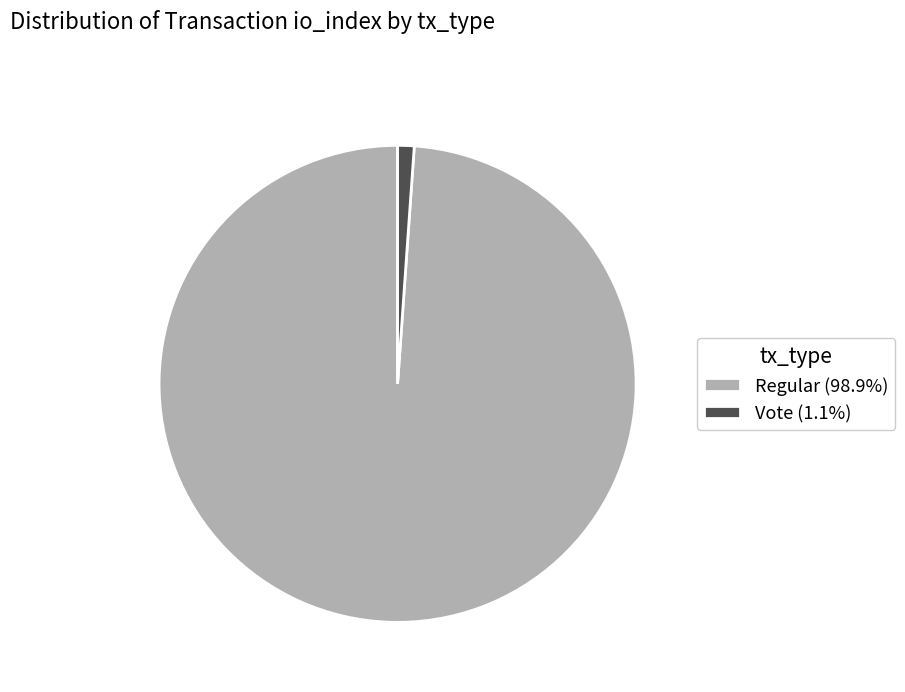

Is it true that Vote is 1% of the pie?

True